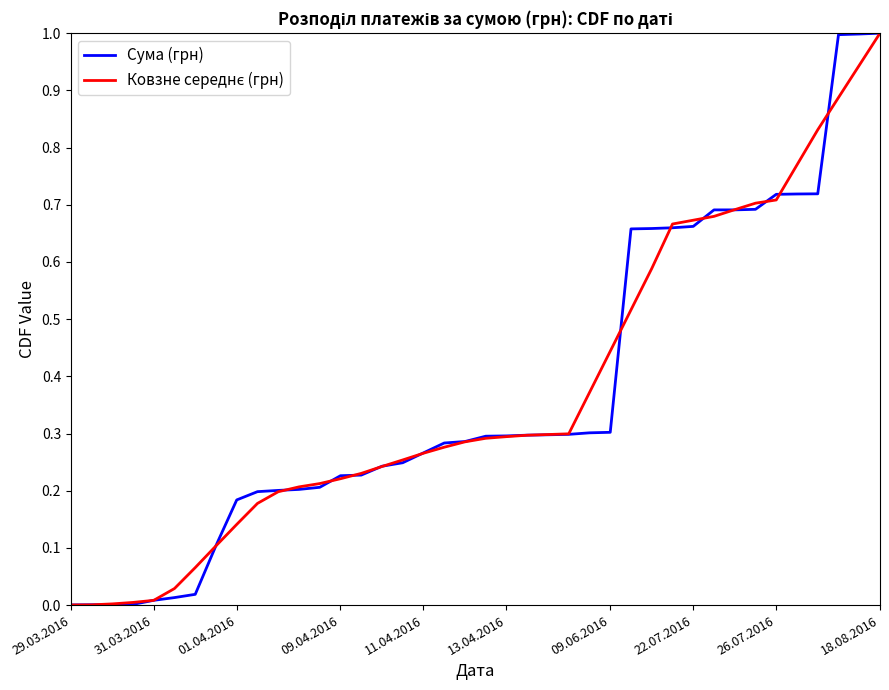

Does the chart display data point markers on the line(s)?

No